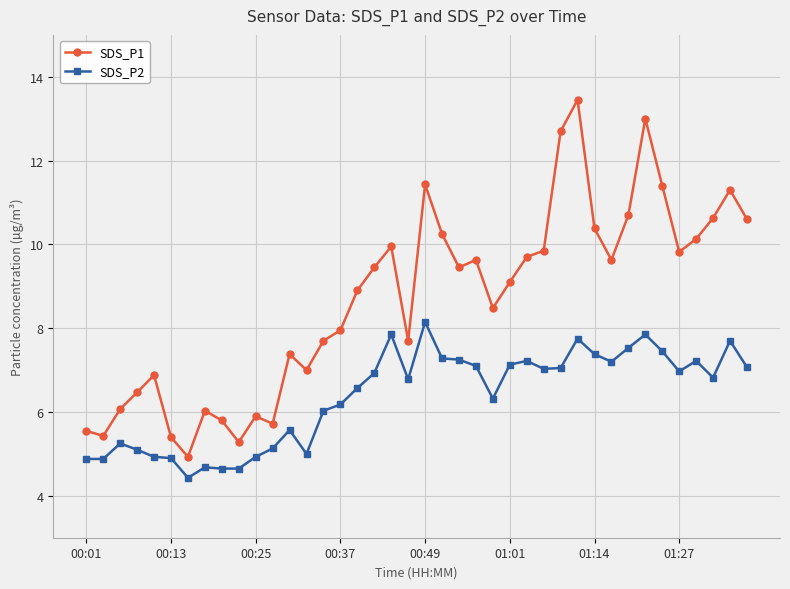

True or false: SDS_P2 has more than 2 points higher than both neighbors.

True